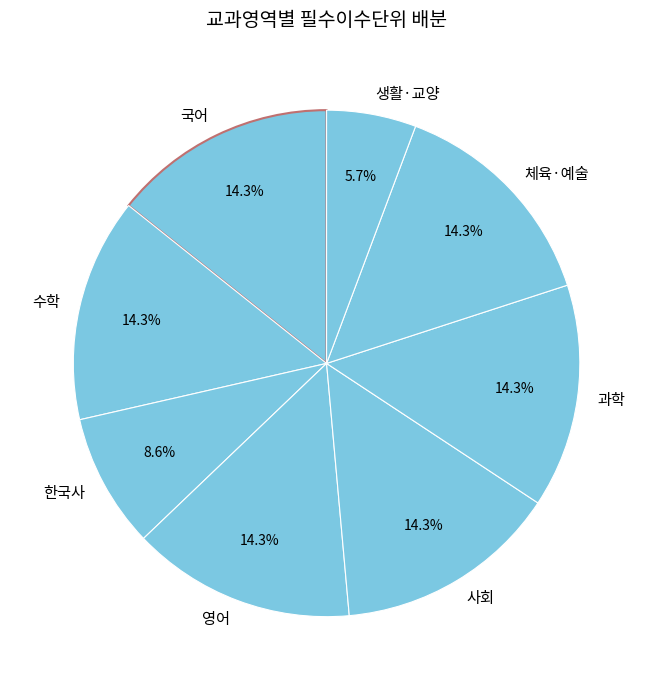

What percentage do 국어 and 사회 together represent?

28.6%